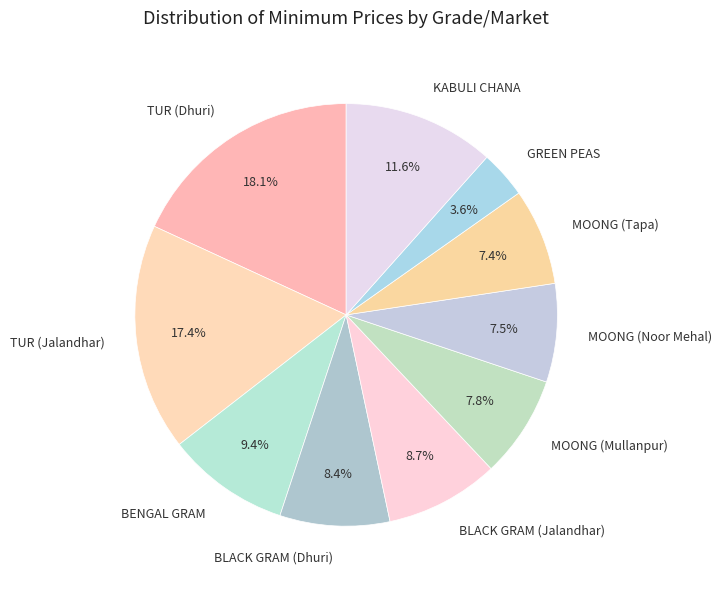

Which category has the biggest portion of the pie?

TUR (Dhuri)